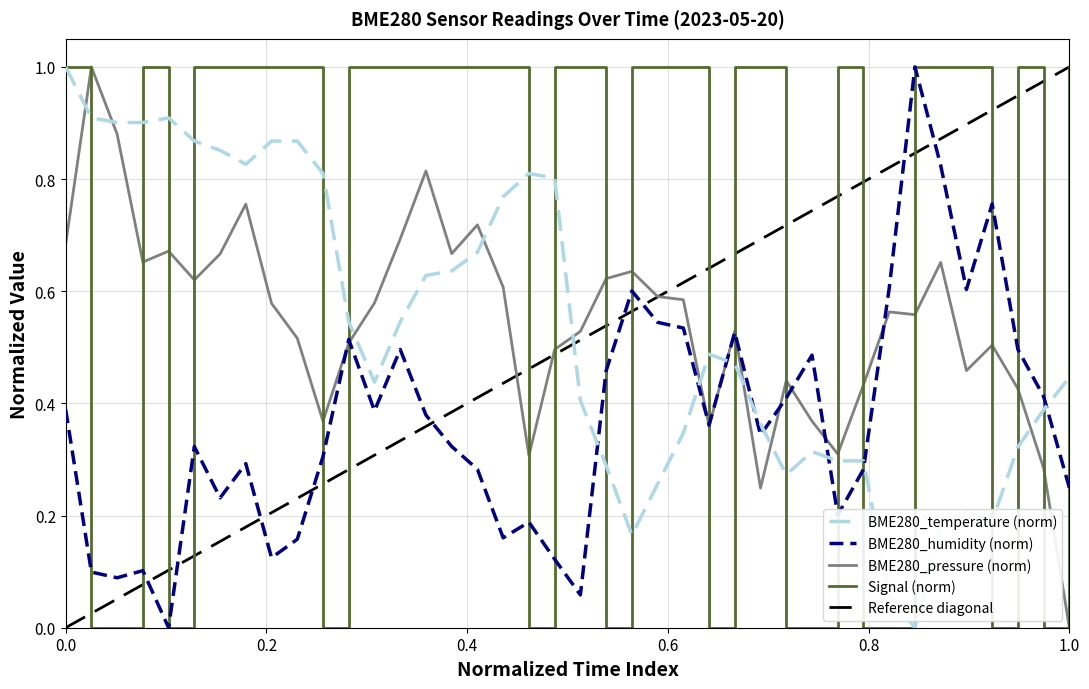

What is the difference between the second highest and minimum values in the BME280_pressure series?

0.9